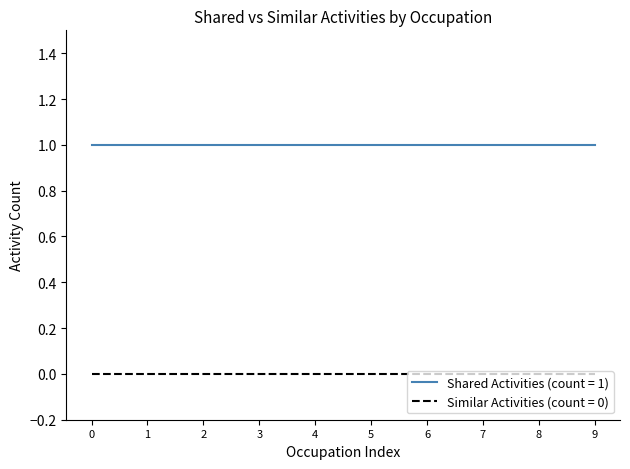

True or false: Similar Activities (count = 0) and Shared Activities (count = 1) cross at least once.

False